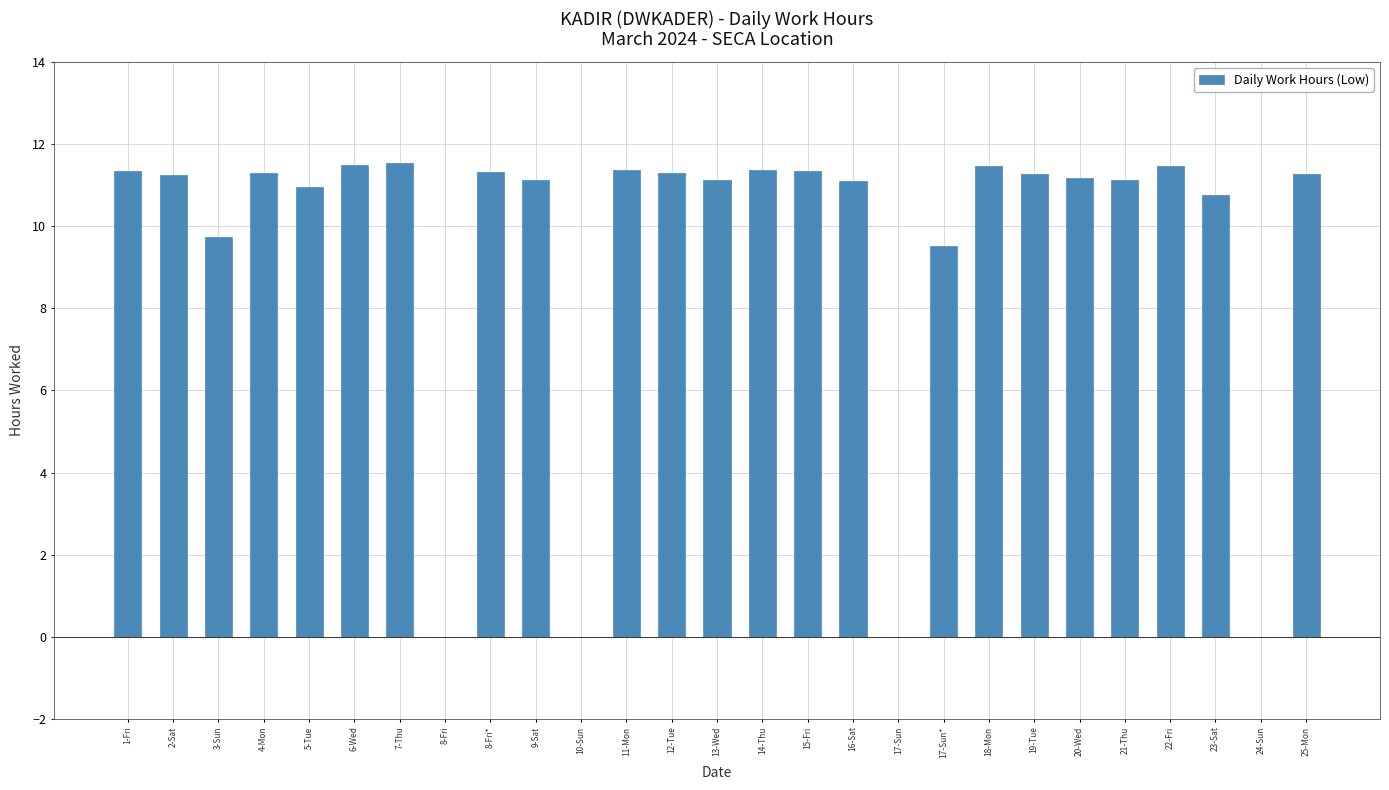

Are the bars horizontal?

No